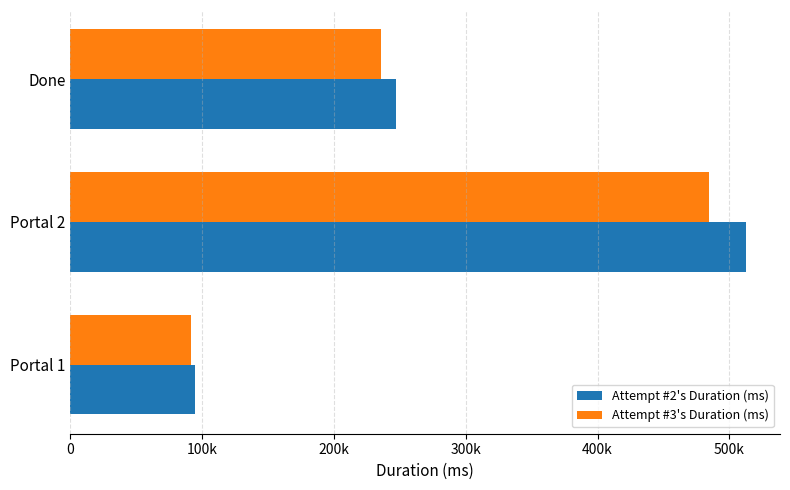

Which category has the highest value in the Attempt #2's Duration (ms) series?

Portal 2